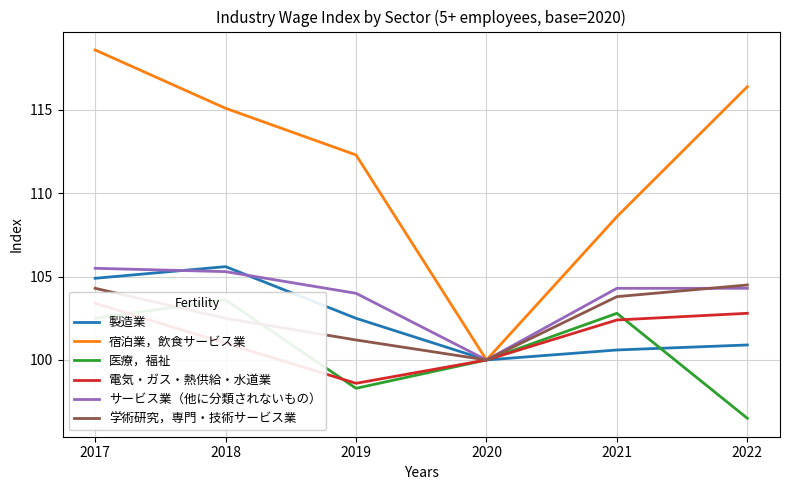

How many values in the 宿泊業，飲食サービス業 series are below 115?

3